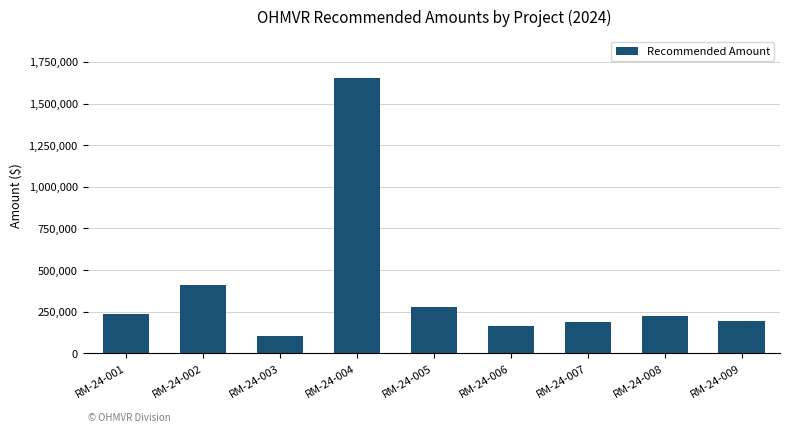

What is the value of the 6th bar from the left?

164405